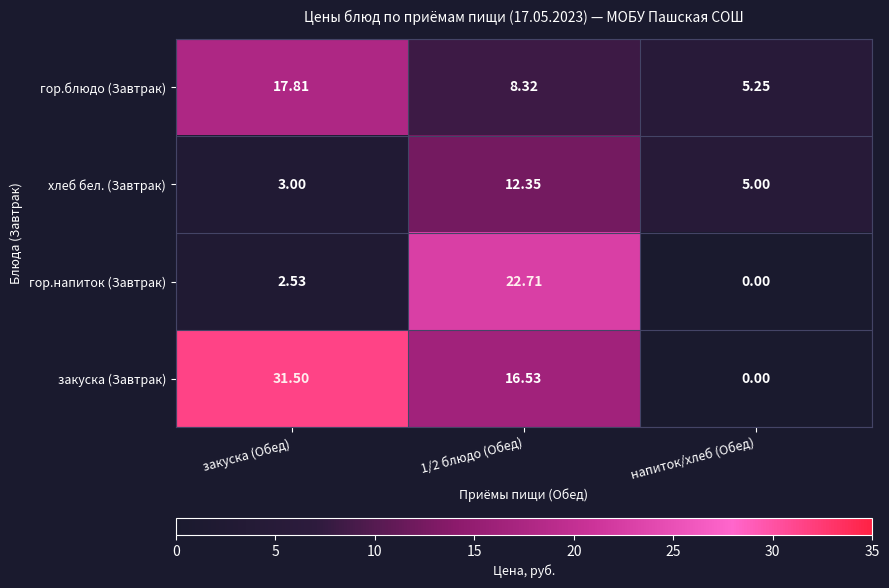

At which label does гор.блюдо (Завтрак) reach its minimum?

напиток/хлеб (Обед)